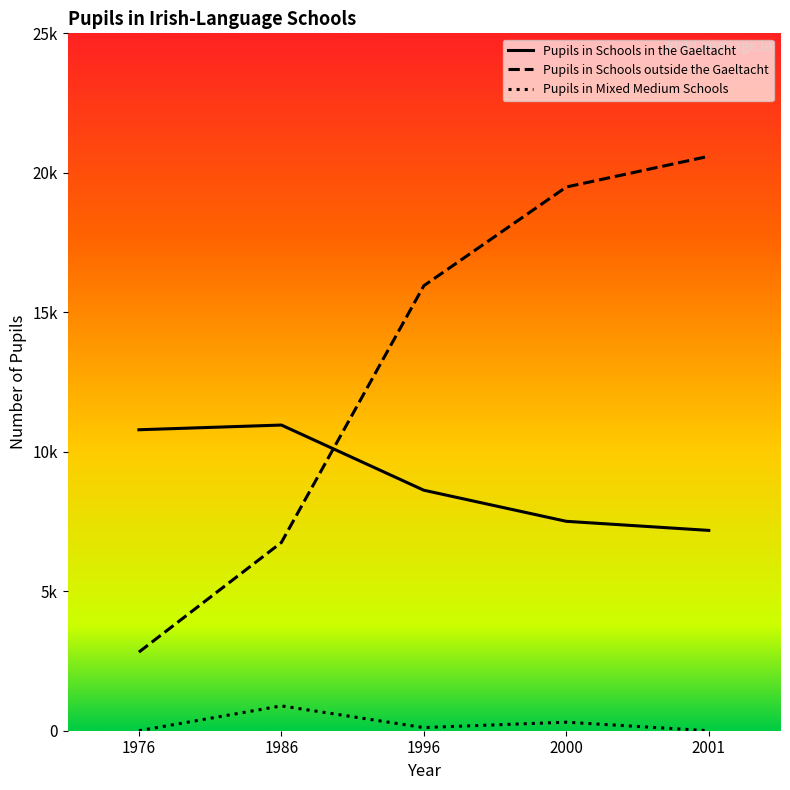

What is the value of the Pupils in Schools outside the Gaeltacht point at the 2nd from the left?

6747